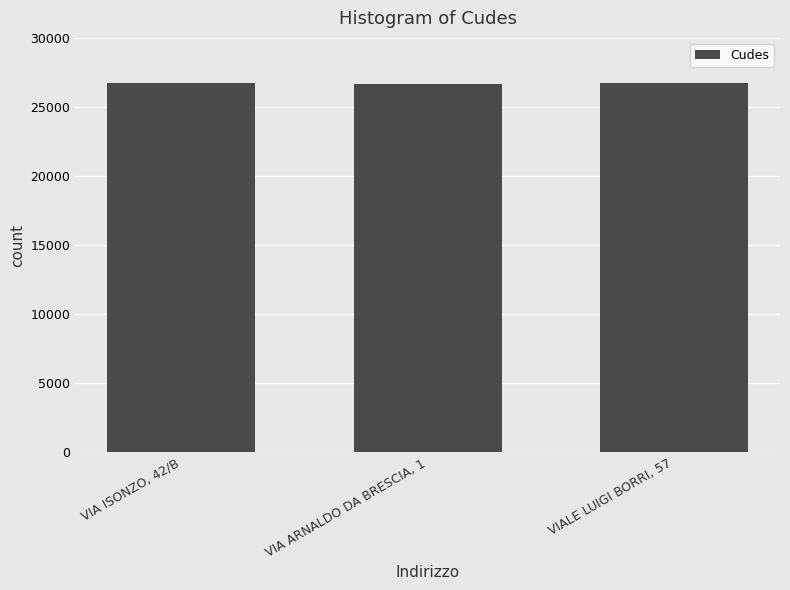

What is the greatest value displayed?

26725